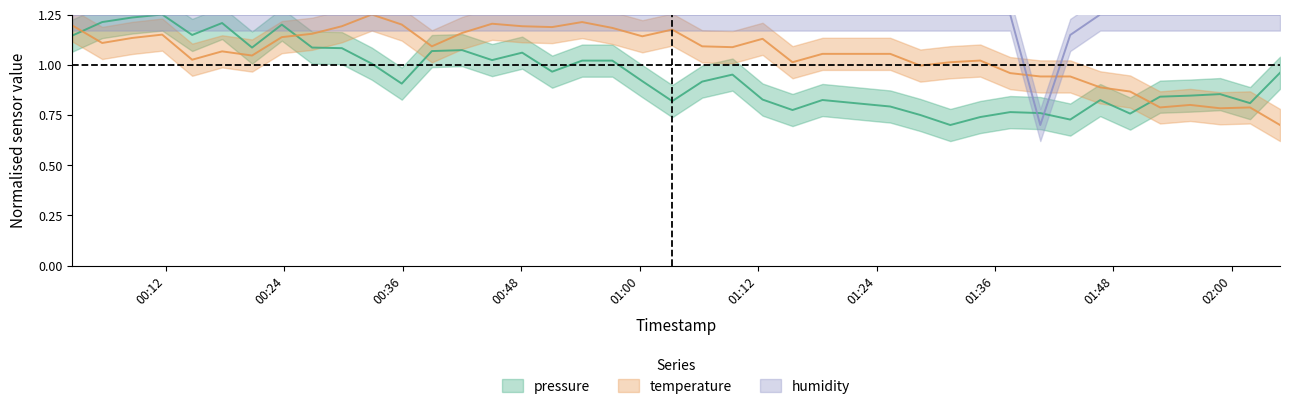

Is it true that pressure equals 0.2 at 10?

False